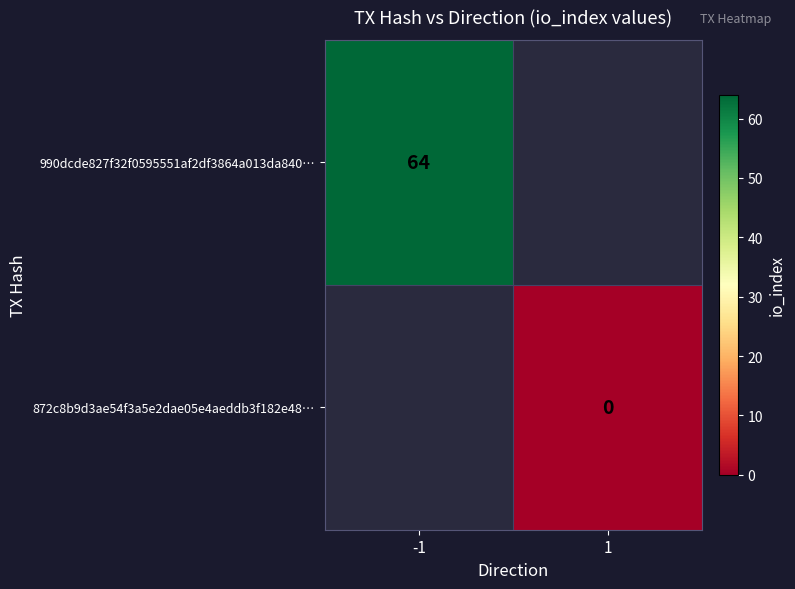

Is it true that 990dcde827f32f0595551af2df3864a013da840… equals 64 at -1?

True